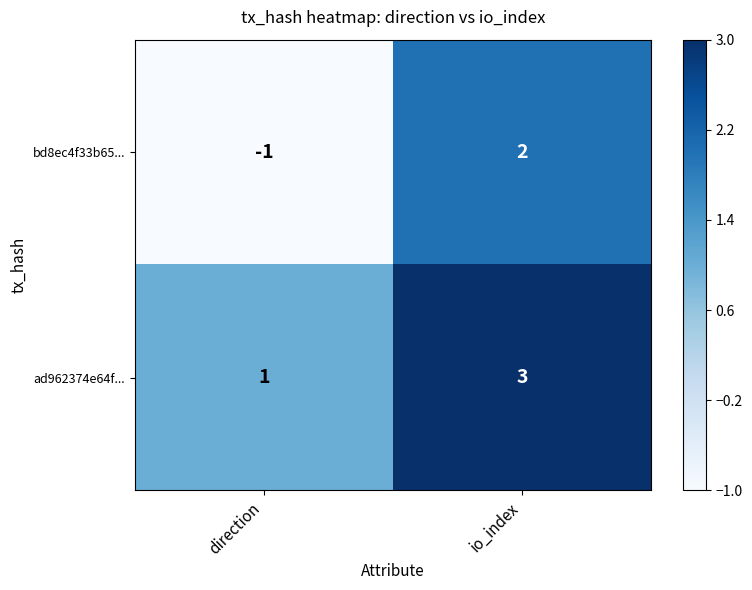

Reading left to right, list all the values displayed in this chart.

bd8ec4f33b65...: direction=-1	io_index=2
ad962374e64f...: direction=1	io_index=3